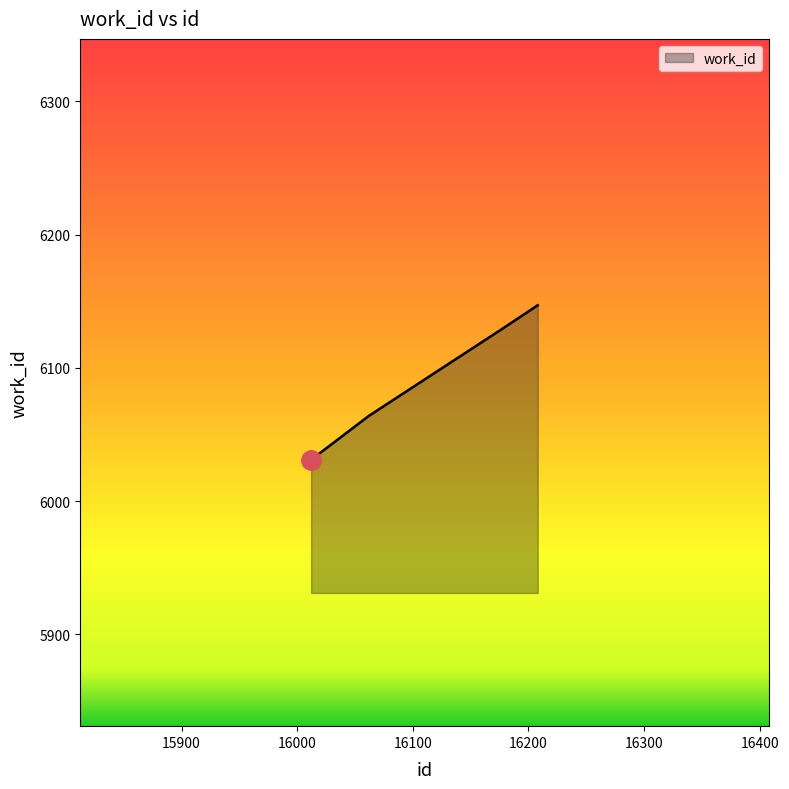

True or false: there are more than 0 points higher than both neighbors.

False